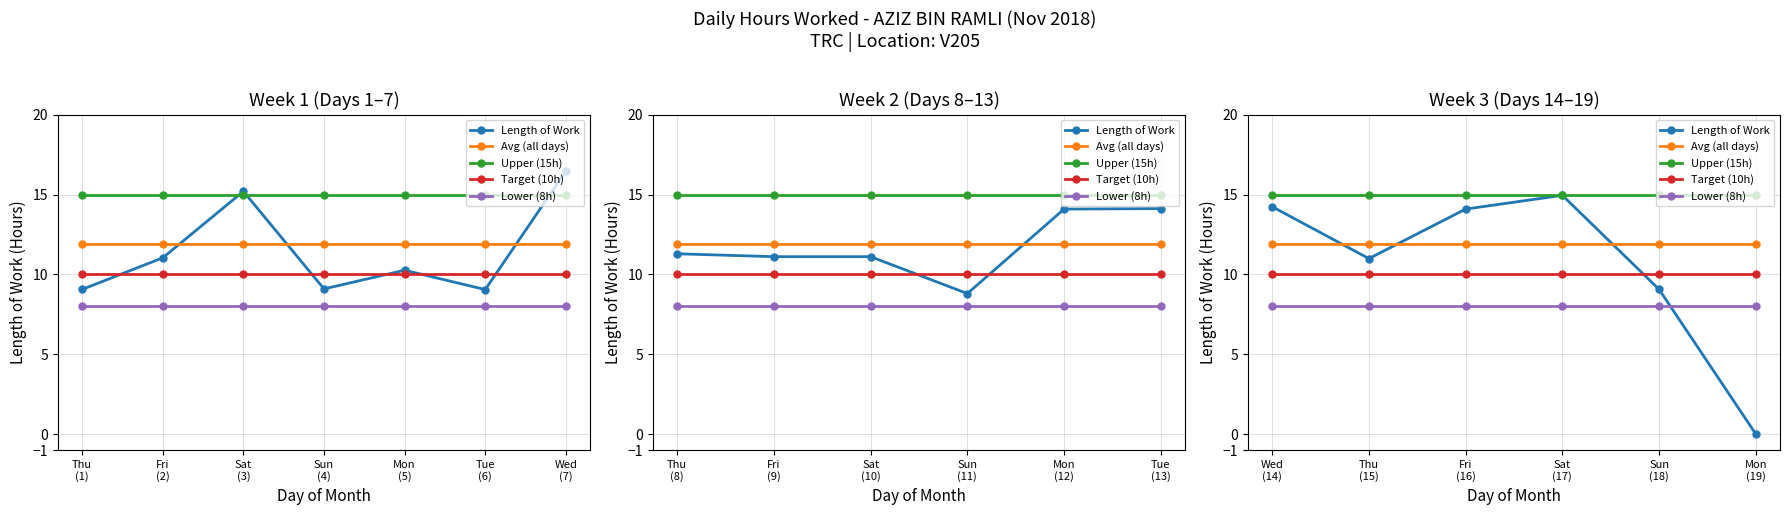

True or false: Length of Work and Target (10h) cross at least once.

True